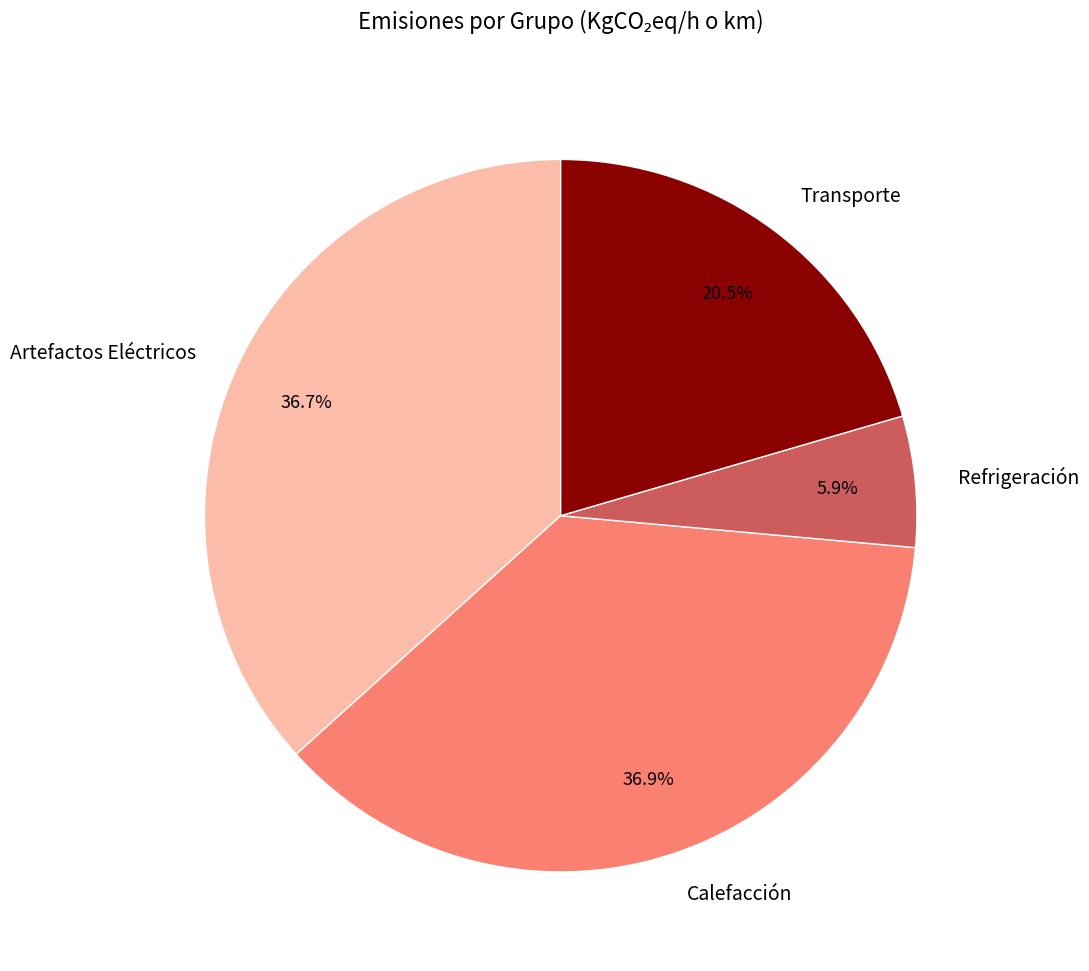

Between Transporte and Calefacción, which is larger?

Calefacción